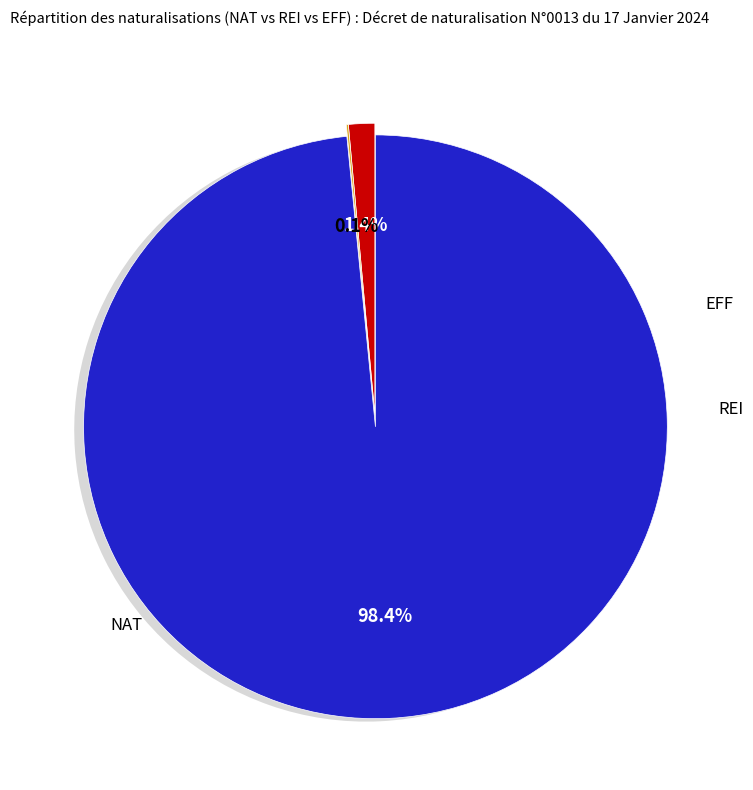

Rank the categories by value from lowest to highest.

地方公共団体・財産区, 法人化している_計, 法人化していない